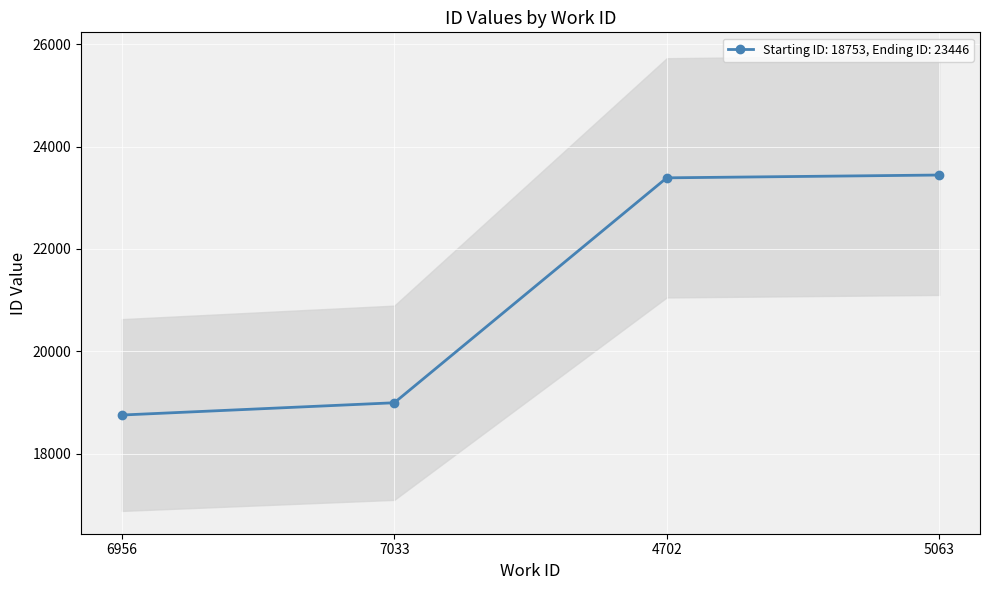

What is the change in value from 6956 to 4702?

+4638